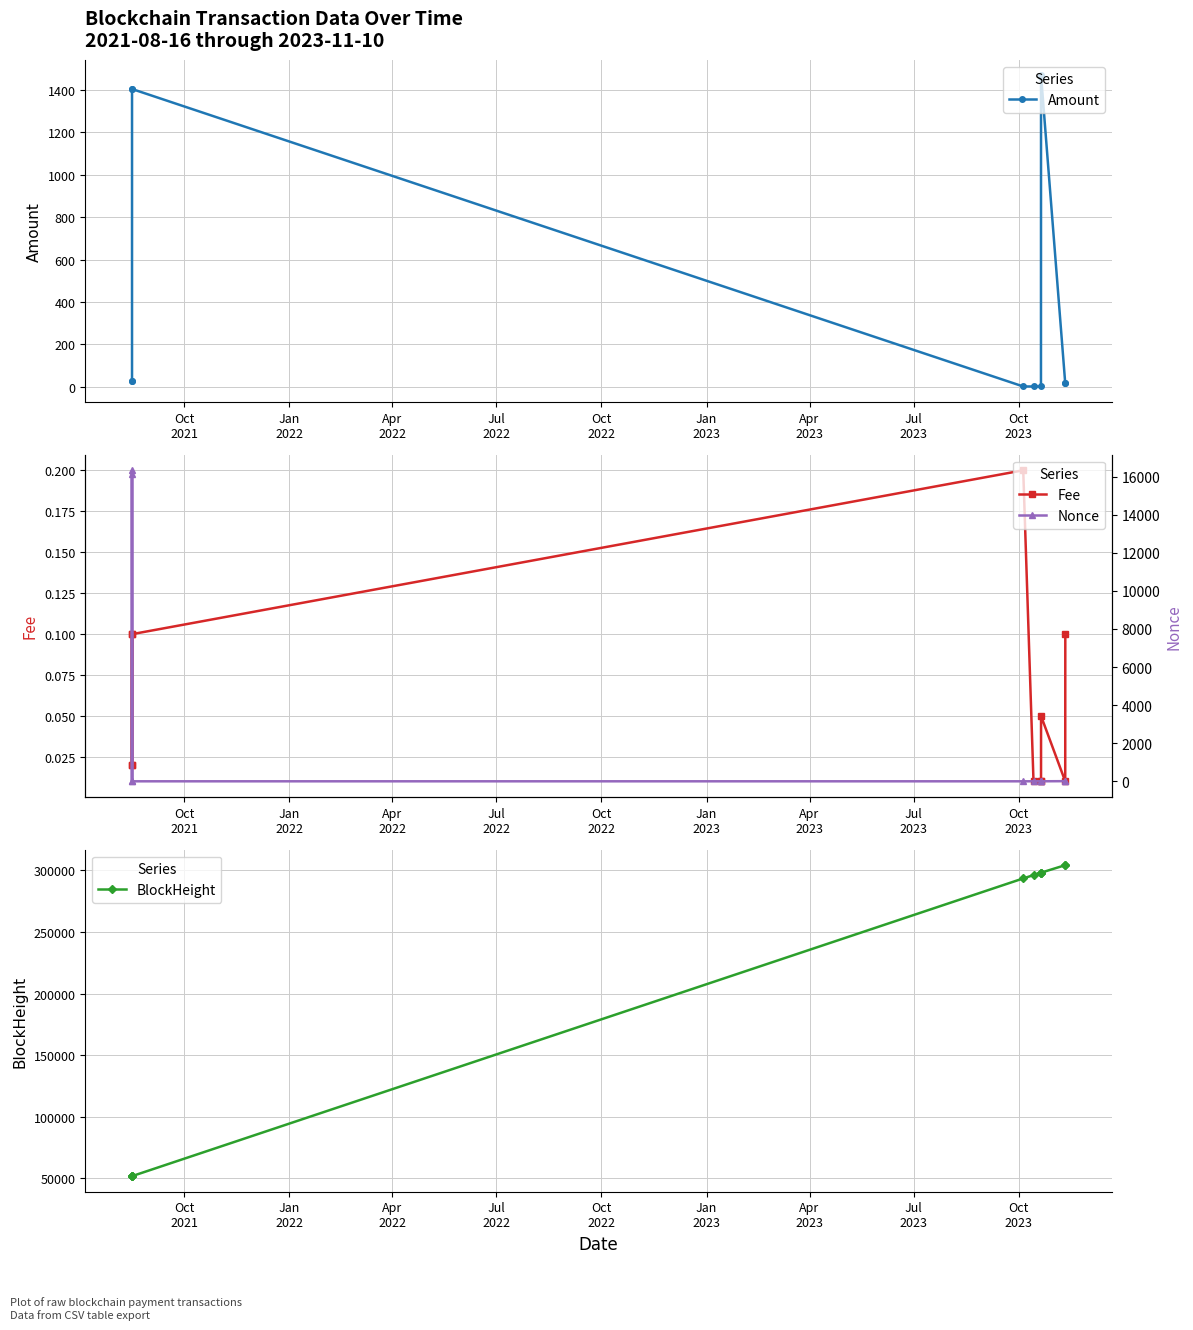

True or false: BlockHeight and Fee intersect in this chart.

False